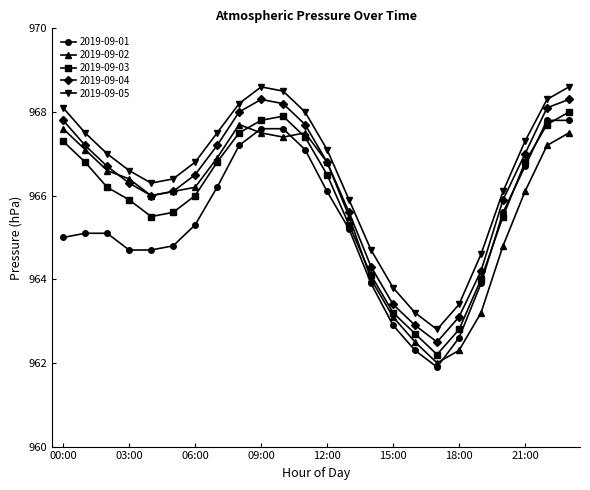

What is the minimum value for 2019-09-04?

962.5